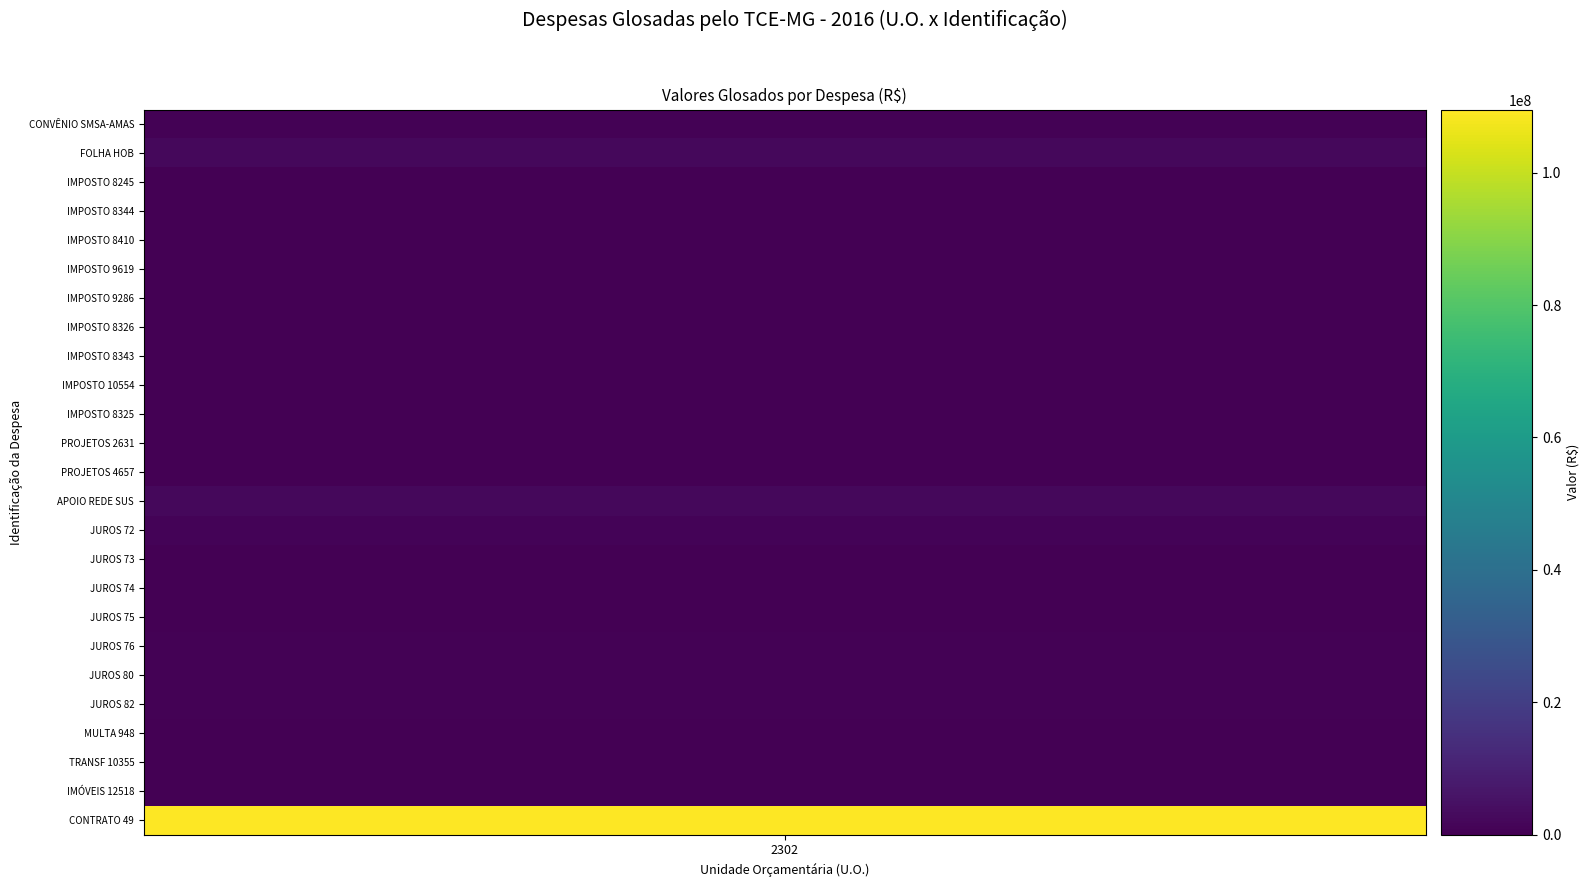

Reading right to left, extract all data points from this chart.

24=109501130.9	23=83397.2	22=227400.0	21=38676.0	20=450082.5	19=693694.3	18=574380.4	17=25399.8	16=155606.0	15=5535.3	14=1082550.5	13=2480519.5	12=12341.4	11=129919.8	10=5492.2	9=21728.5	8=10118.2	7=51588.5	6=148451.8	5=149790.8	4=35131.2	3=26060.3	2=176713.1	1=2382704.0	0=490000.0